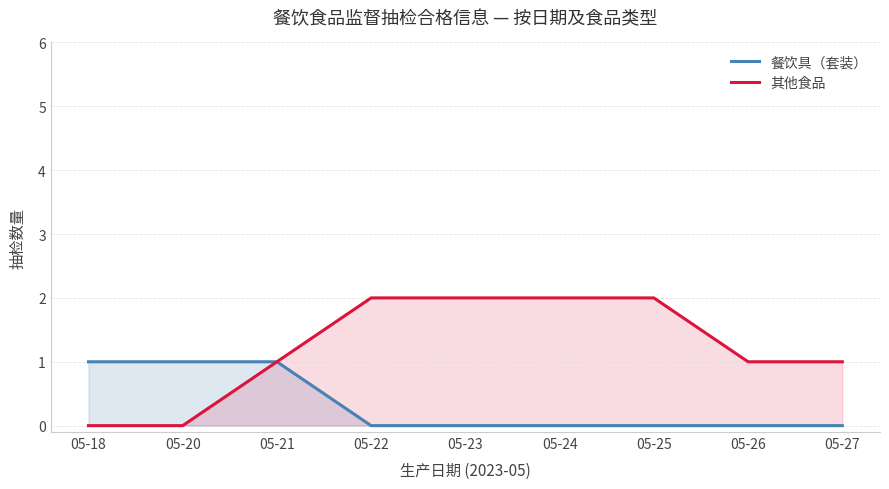

Reading left to right, list all the values displayed in this chart.

餐饮具（套装）: 1	1	1	0	0	0	0	0	0
其他食品: 0	0	1	2	2	2	2	1	1